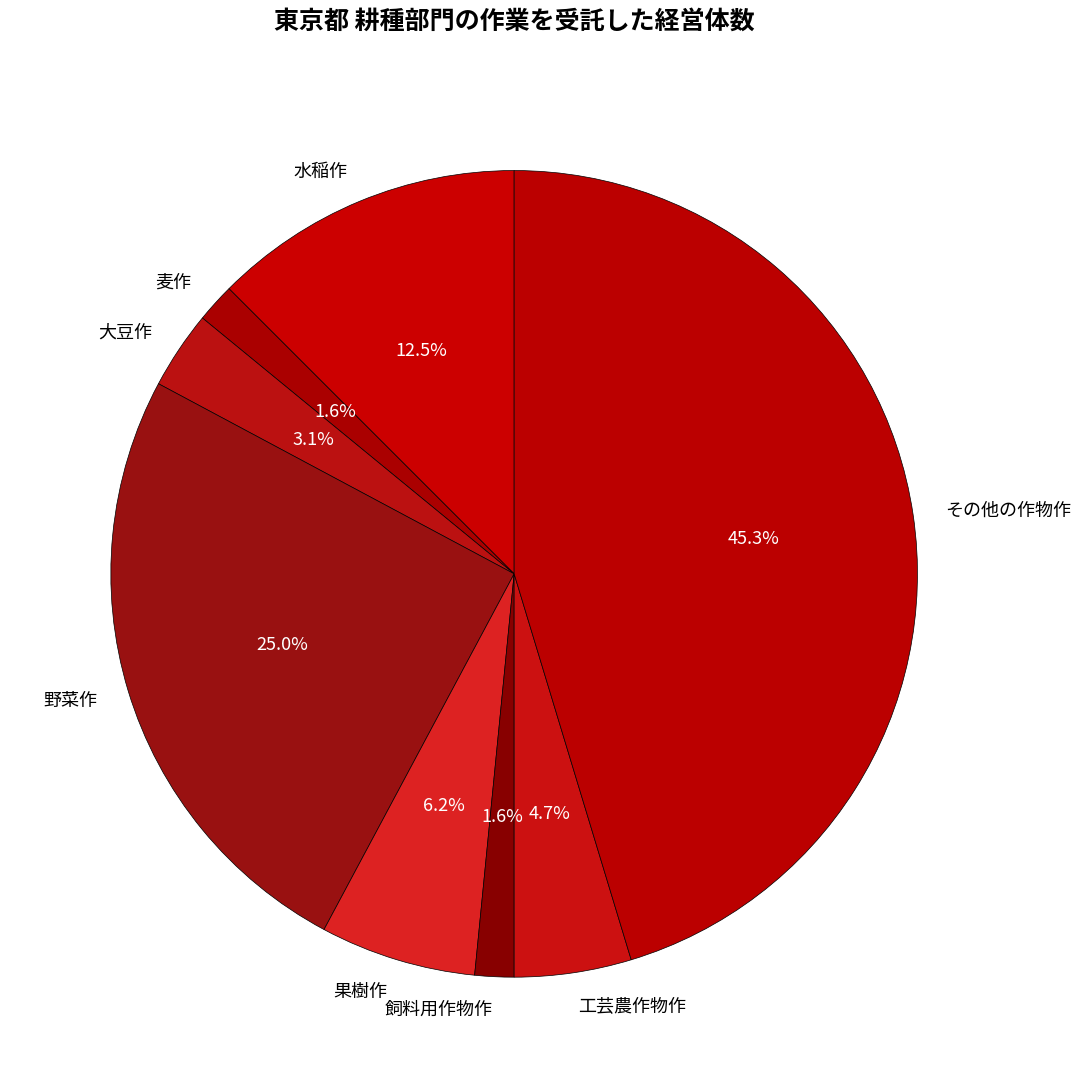

Does any single category account for the majority?

No